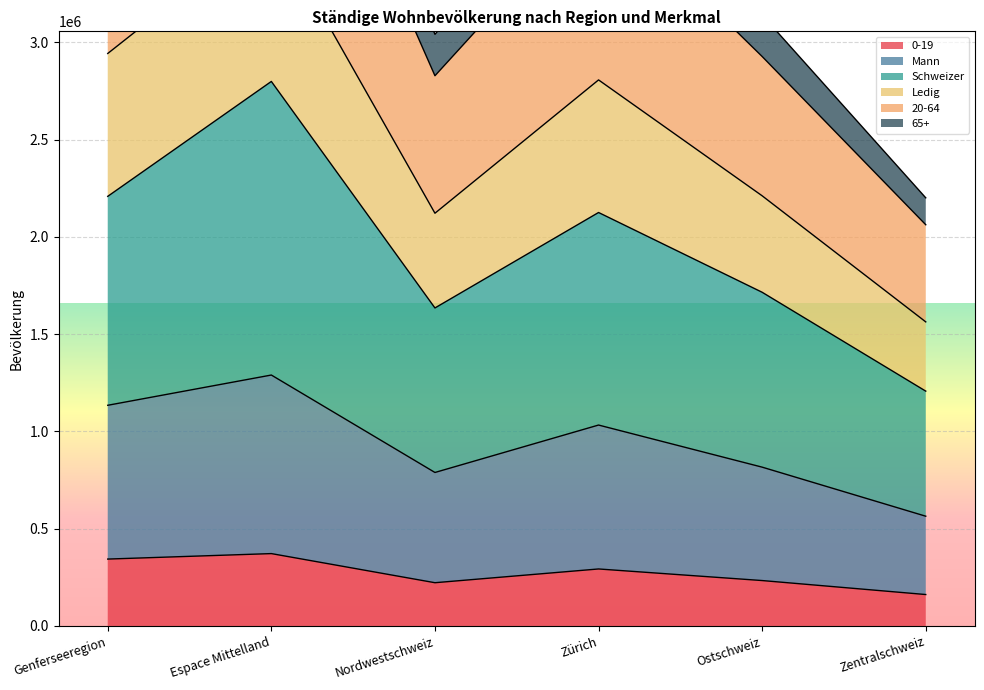

The 0-19 series shows 103849 at Zürich. True or false?

False